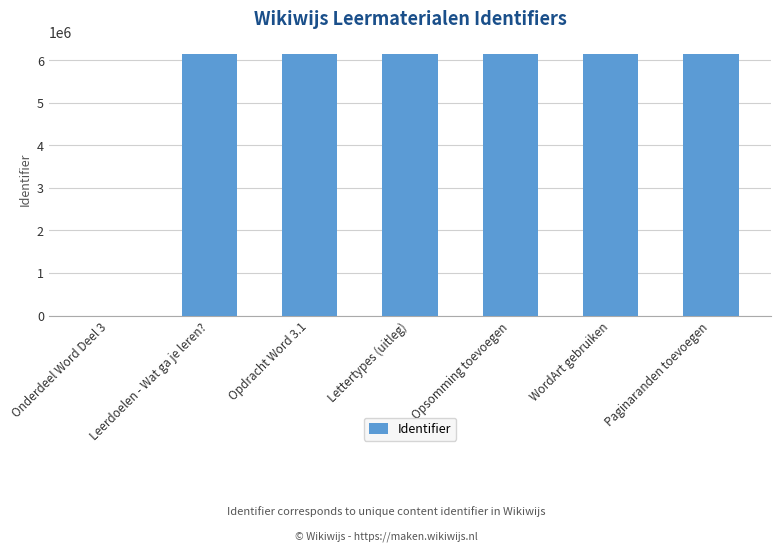

True or false: the data shows 3514813 at Onderdeel Word Deel 3.

False